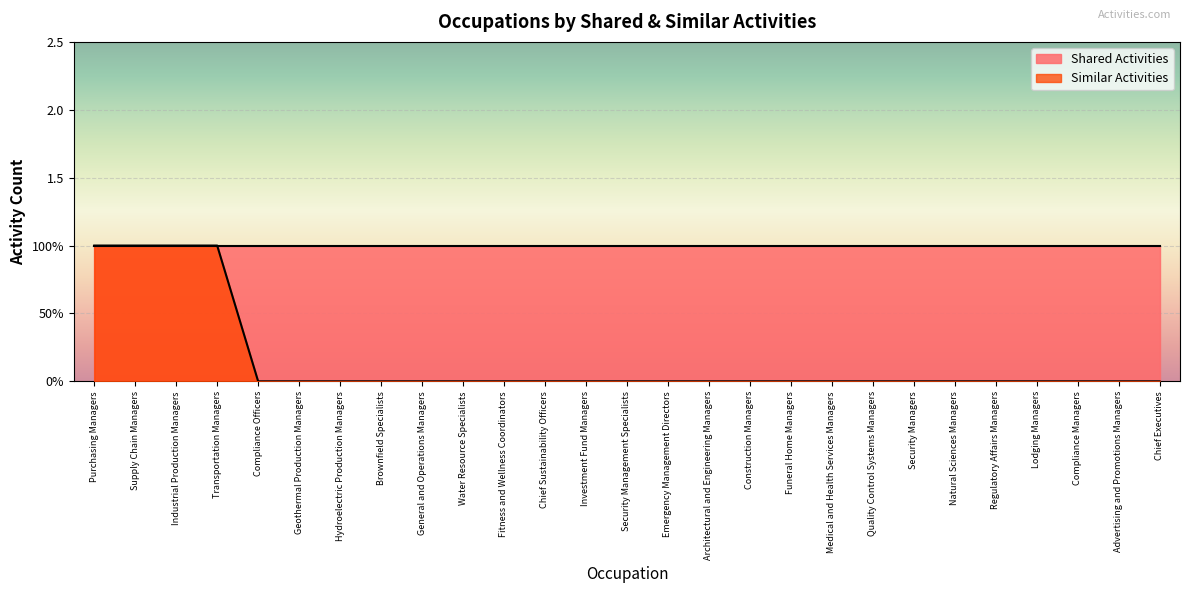

List the labels in order of value, smallest first.

Compliance Officers, Geothermal Production Managers, Hydroelectric Production Managers, Brownfield Specialists, General and Operations Managers, Water Resource Specialists, Fitness and Wellness Coordinators, Chief Sustainability Officers, Investment Fund Managers, Security Management Specialists, Emergency Management Directors, Architectural and Engineering Managers, Construction Managers, Funeral Home Managers, Medical and Health Services Managers, Quality Control Systems Managers, Security Managers, Natural Sciences Managers, Regulatory Affairs Managers, Lodging Managers, Compliance Managers, Advertising and Promotions Managers, Chief Executives, Purchasing Managers, Supply Chain Managers, Industrial Production Managers, Transportation Managers